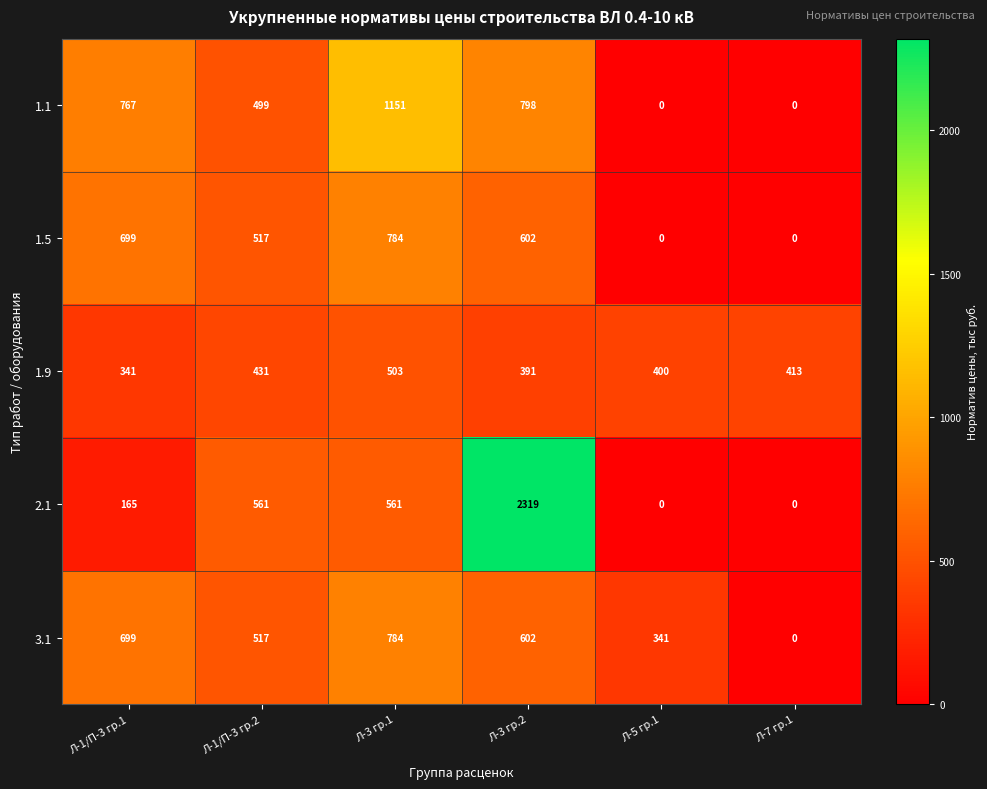

Reading left to right, what are all the values shown in this chart?

1.1: Л-1/П-3 гр.1=767	Л-1/П-3 гр.2=499	Л-3 гр.1=1151	Л-3 гр.2=798	Л-5 гр.1=0	Л-7 гр.1=0
1.5: Л-1/П-3 гр.1=699	Л-1/П-3 гр.2=517	Л-3 гр.1=784	Л-3 гр.2=602	Л-5 гр.1=0	Л-7 гр.1=0
1.9: Л-1/П-3 гр.1=341	Л-1/П-3 гр.2=431	Л-3 гр.1=503	Л-3 гр.2=391	Л-5 гр.1=400	Л-7 гр.1=413
2.1: Л-1/П-3 гр.1=165	Л-1/П-3 гр.2=561	Л-3 гр.1=561	Л-3 гр.2=2319	Л-5 гр.1=0	Л-7 гр.1=0
3.1: Л-1/П-3 гр.1=699	Л-1/П-3 гр.2=517	Л-3 гр.1=784	Л-3 гр.2=602	Л-5 гр.1=341	Л-7 гр.1=0